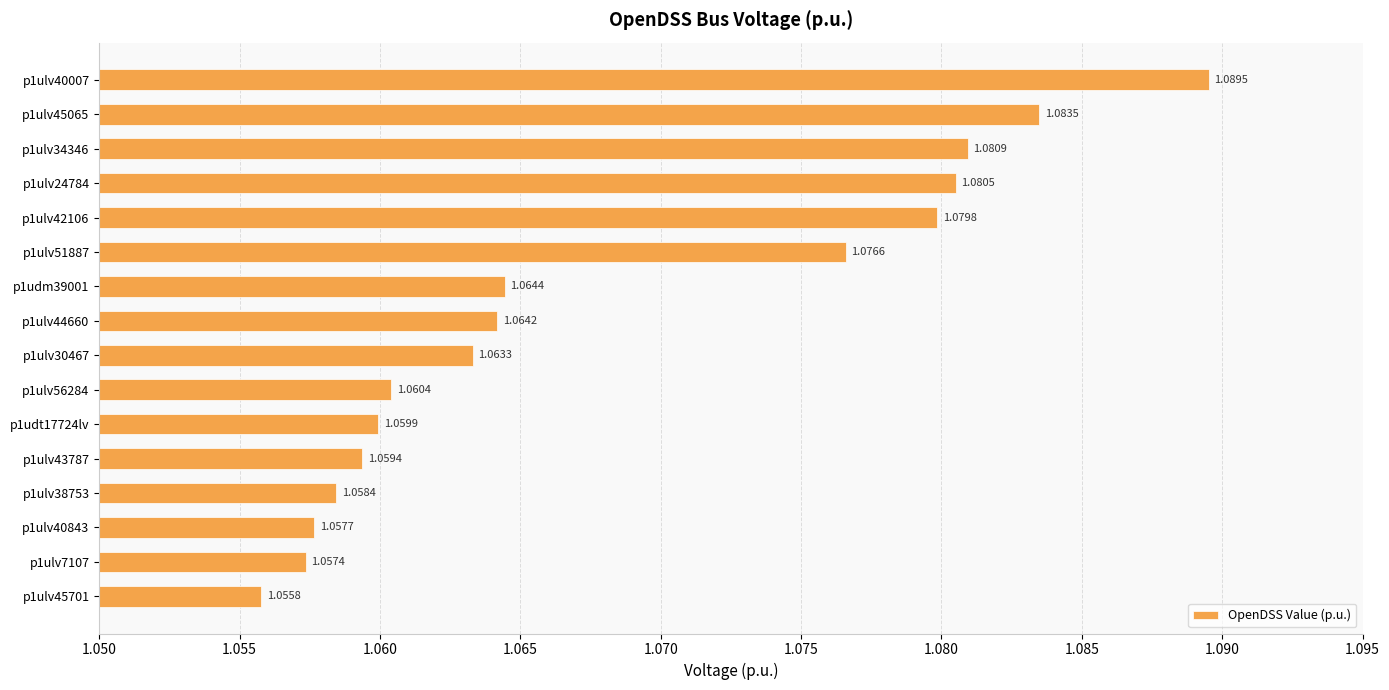

What is the sum of all values?

17.1